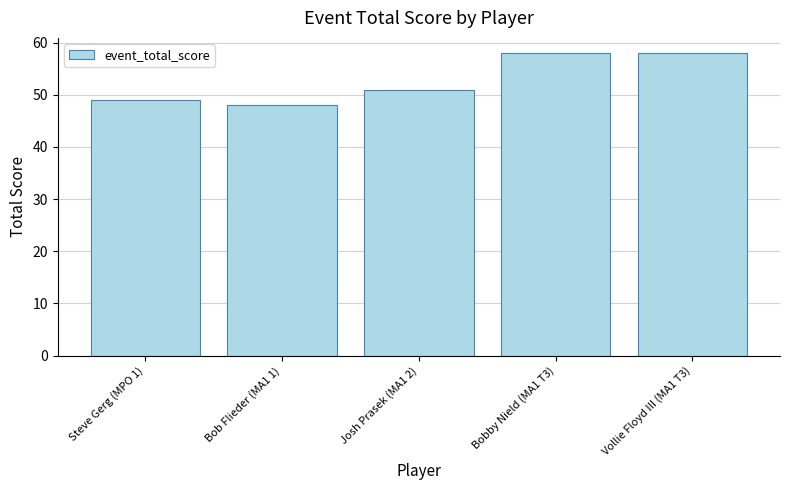

Count the values in the range 49 to 58.

4